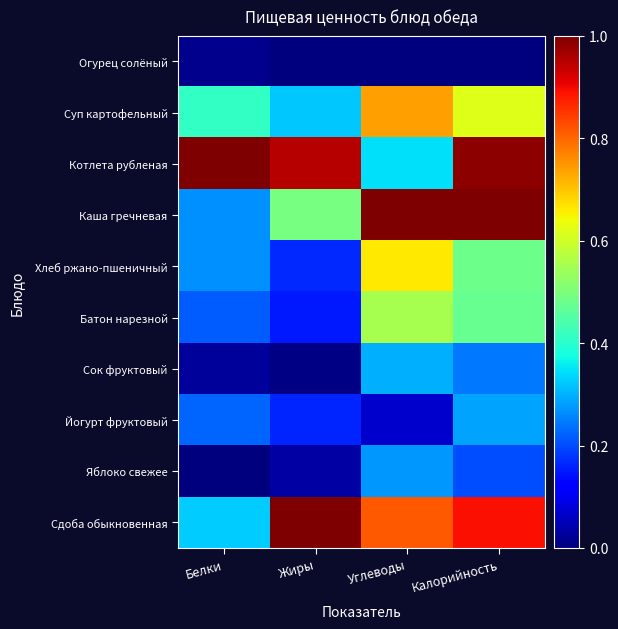

How many series are shown in this chart?

10